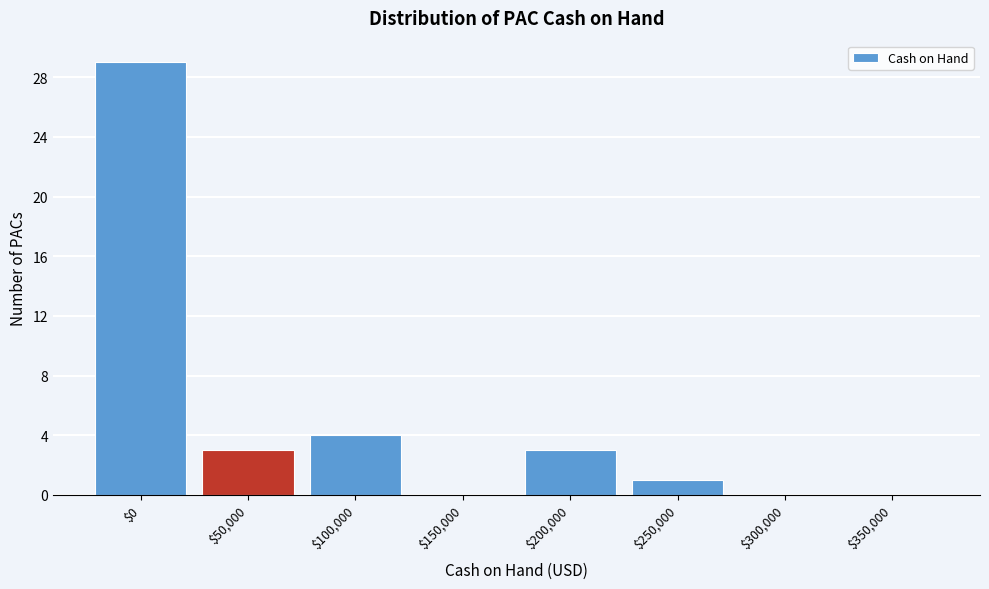

At which label is the value closest to 14?

$100,000